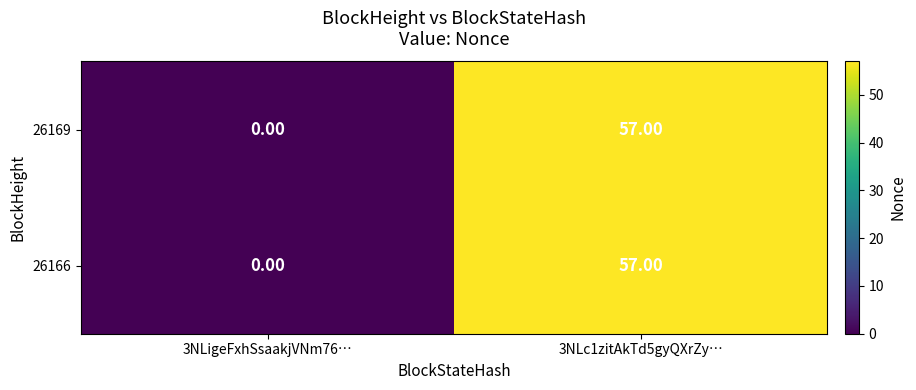

What is the sum of the 26169 values at 3NLc1zitAkTd5gyQXrZy… and 3NLigeFxhSsaakjVNm76…?

57